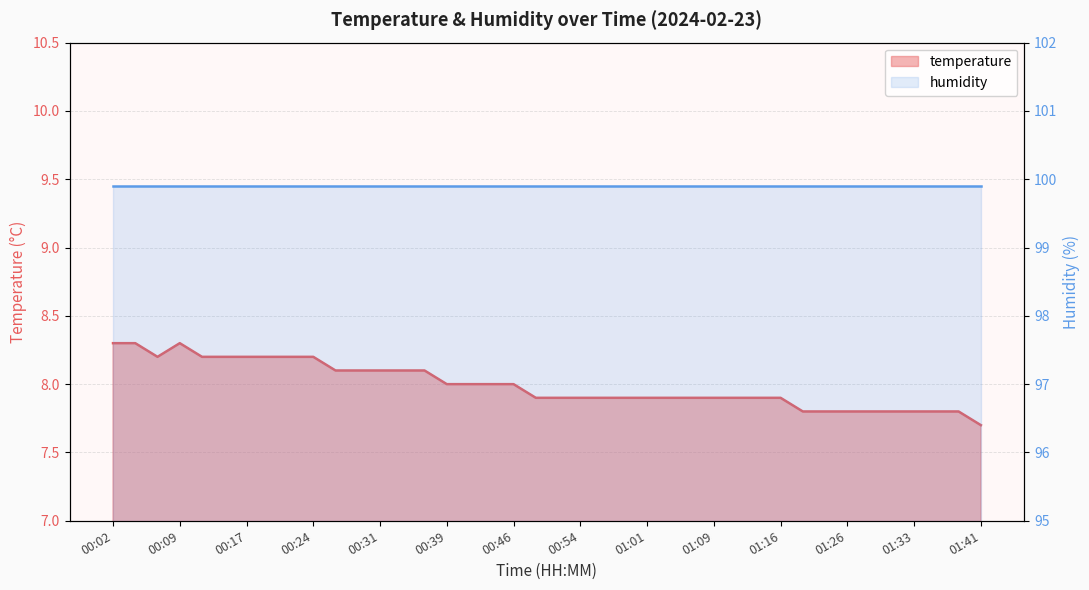

Between 00:41 and 00:44, which is larger?

00:41